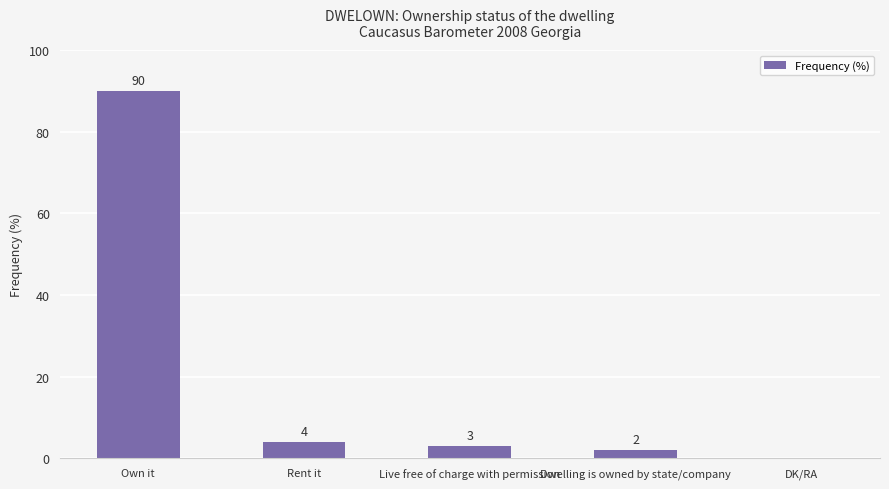

Is it true that the value at Live free of charge with permission is 3?

True